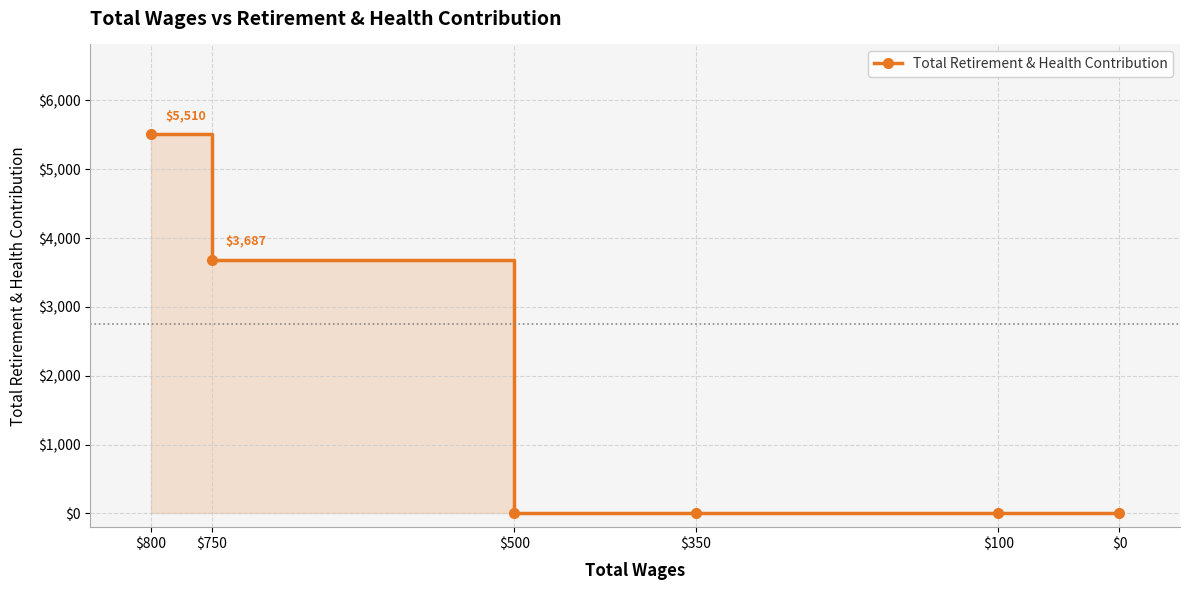

What is the maximum value shown in the chart?

5510